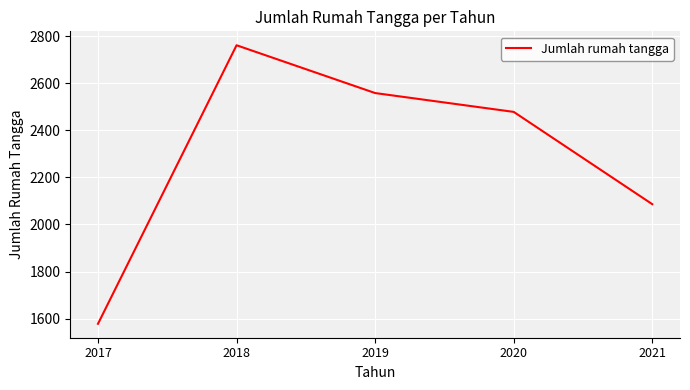

Where is the data nearest to the value 2169?

2021